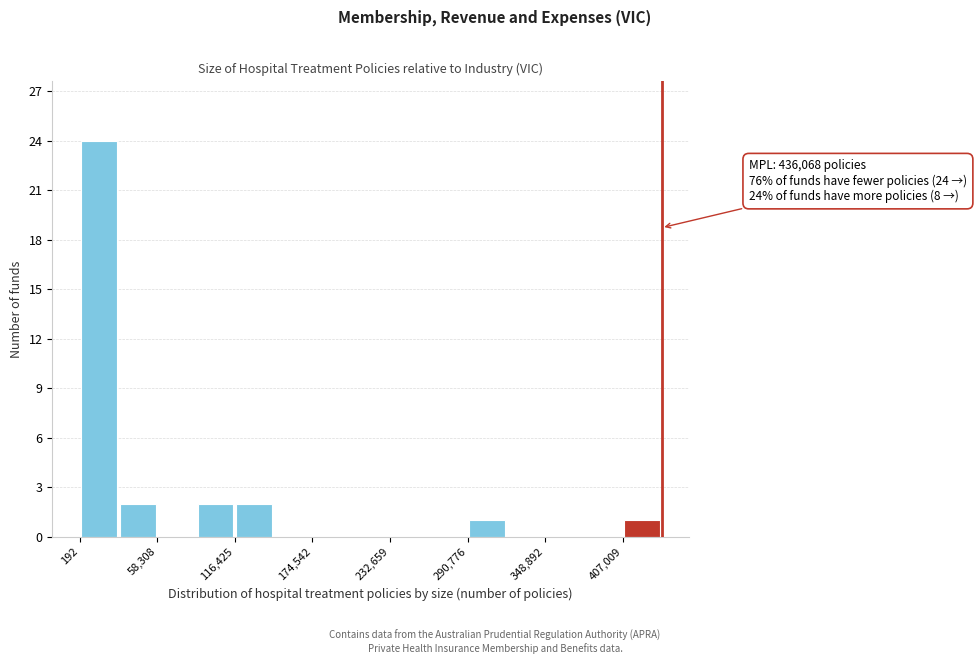

Read against the x-axis, roughly where is the centre of the tallest bar?

10000